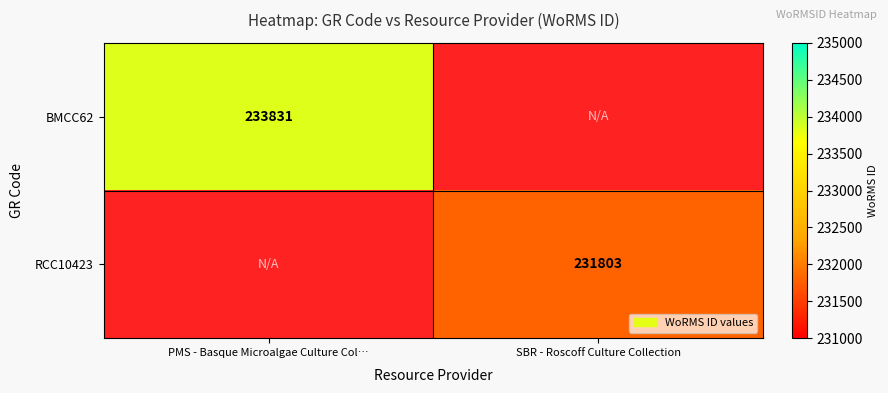

What is the total value across all series at PMS - Basque Microalgae Culture Col…?

233831